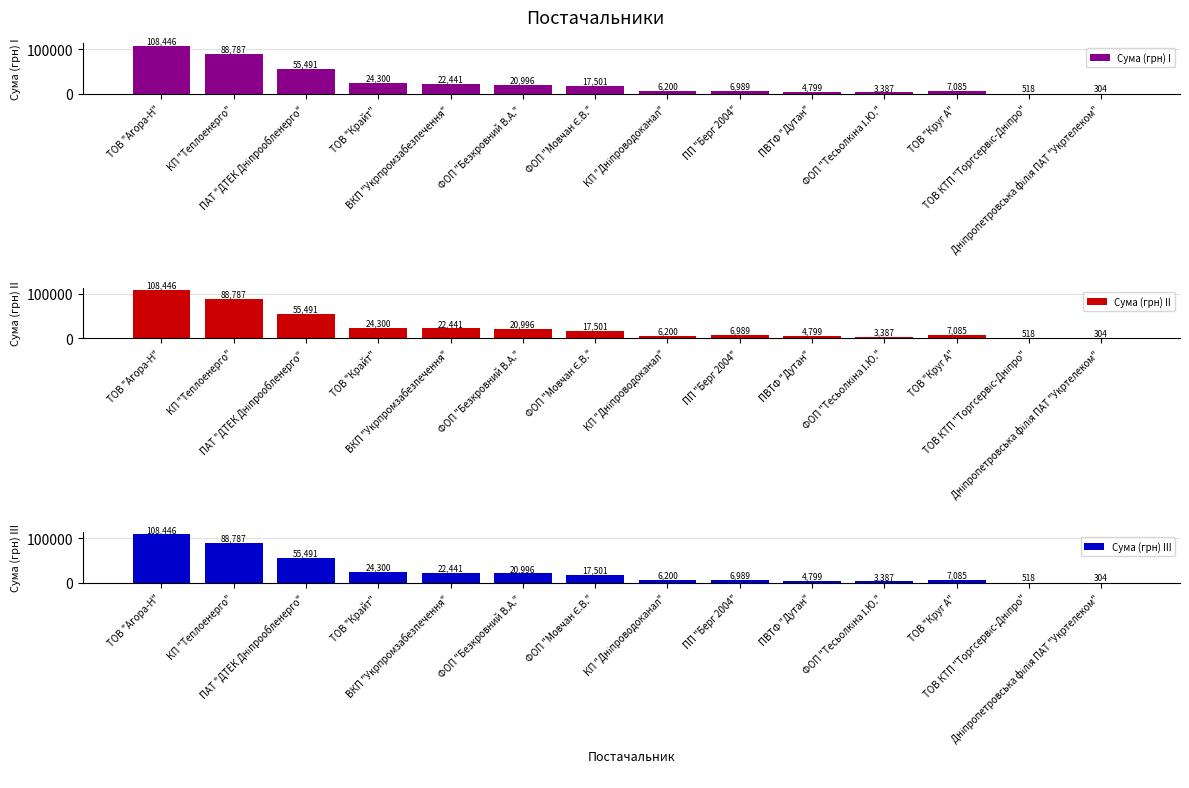

How many bars are there in total?

42